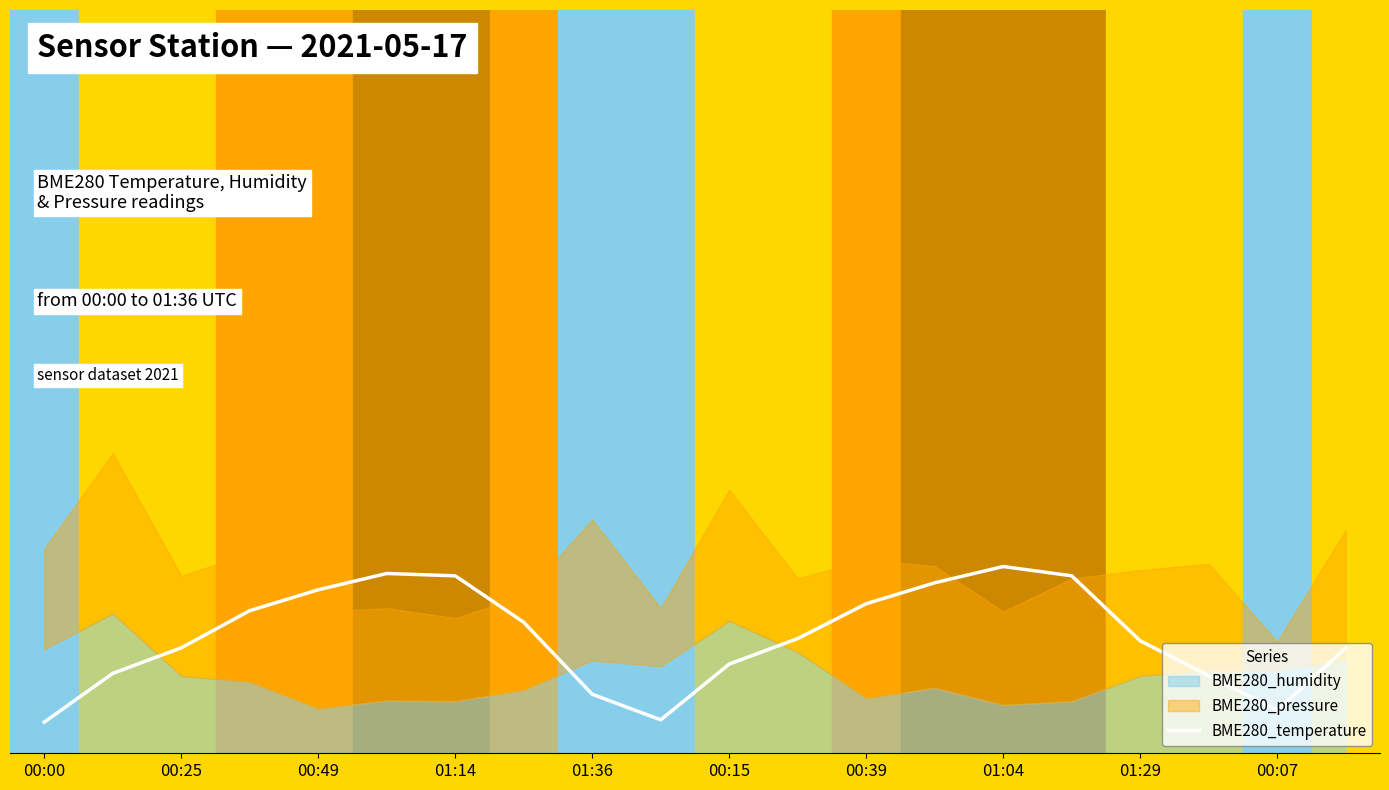

True or false: there are more than 1 points higher than both neighbors.

True